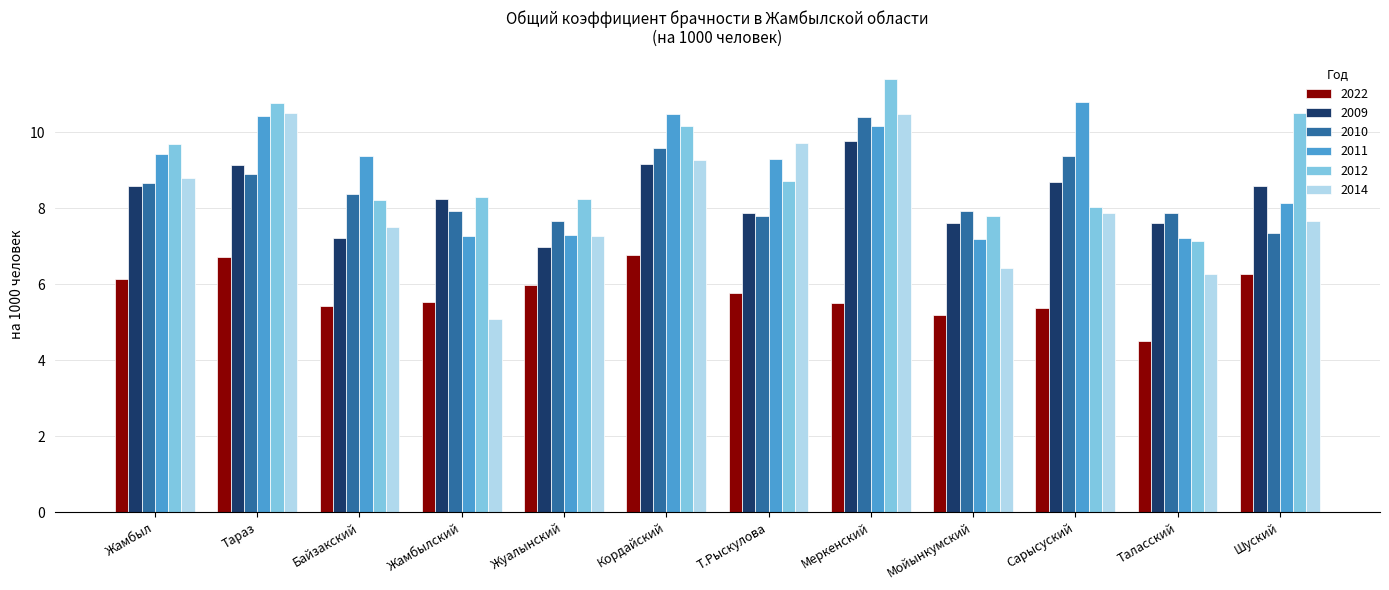

What is the total value across all series at Кордайский?

55.5